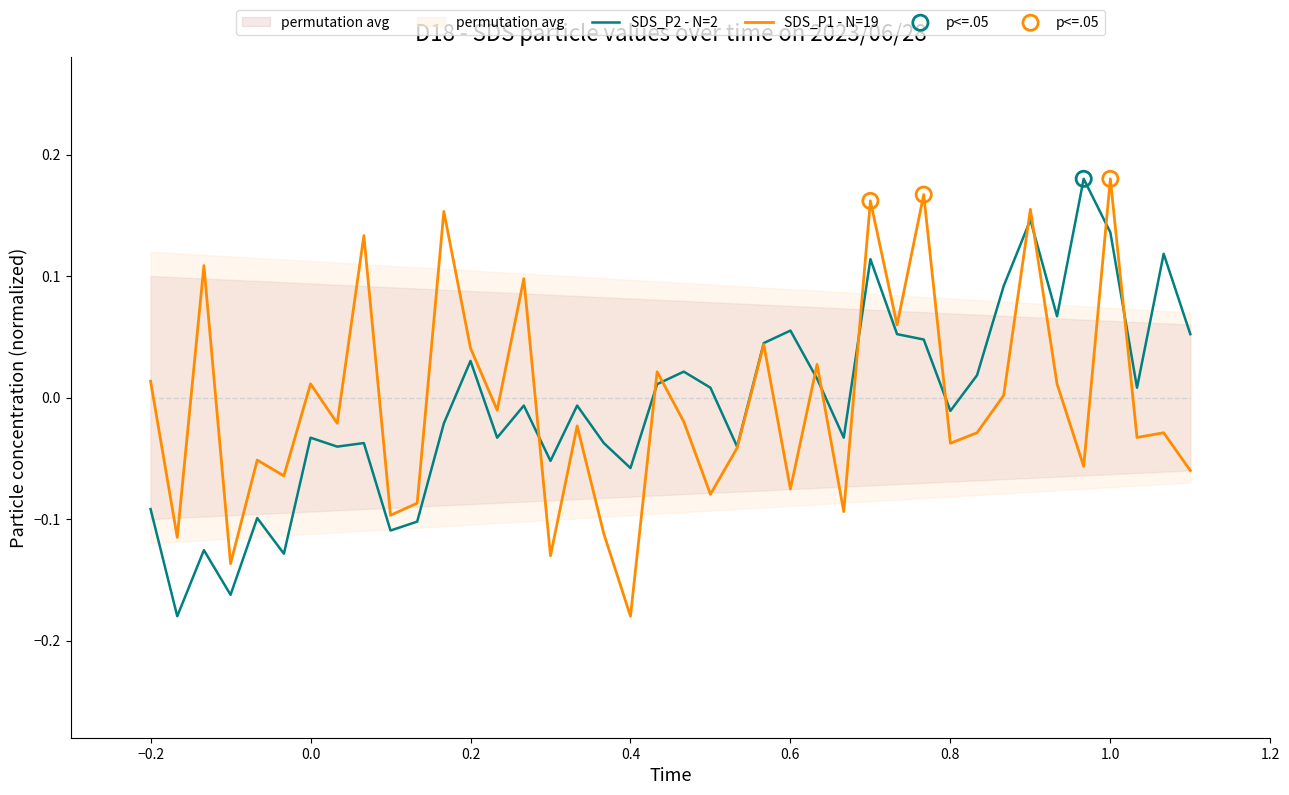

At how many categories does at least one series exceed 0?

25